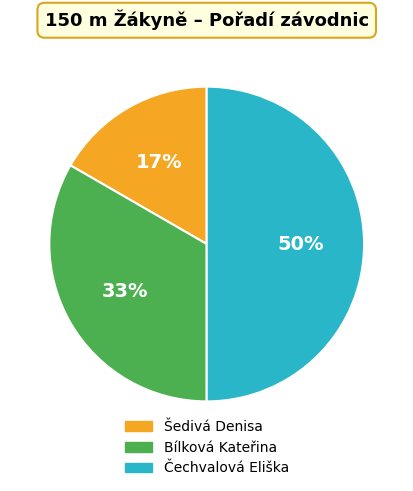

How many segments does this pie chart have?

3